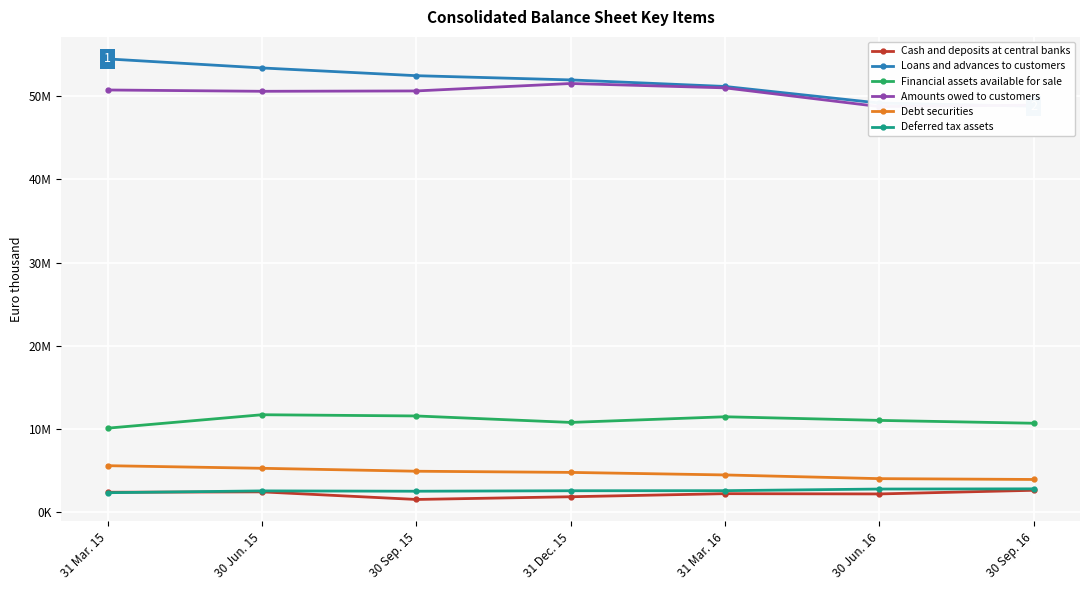

Which category has the highest value across all series?

31 Mar. 15